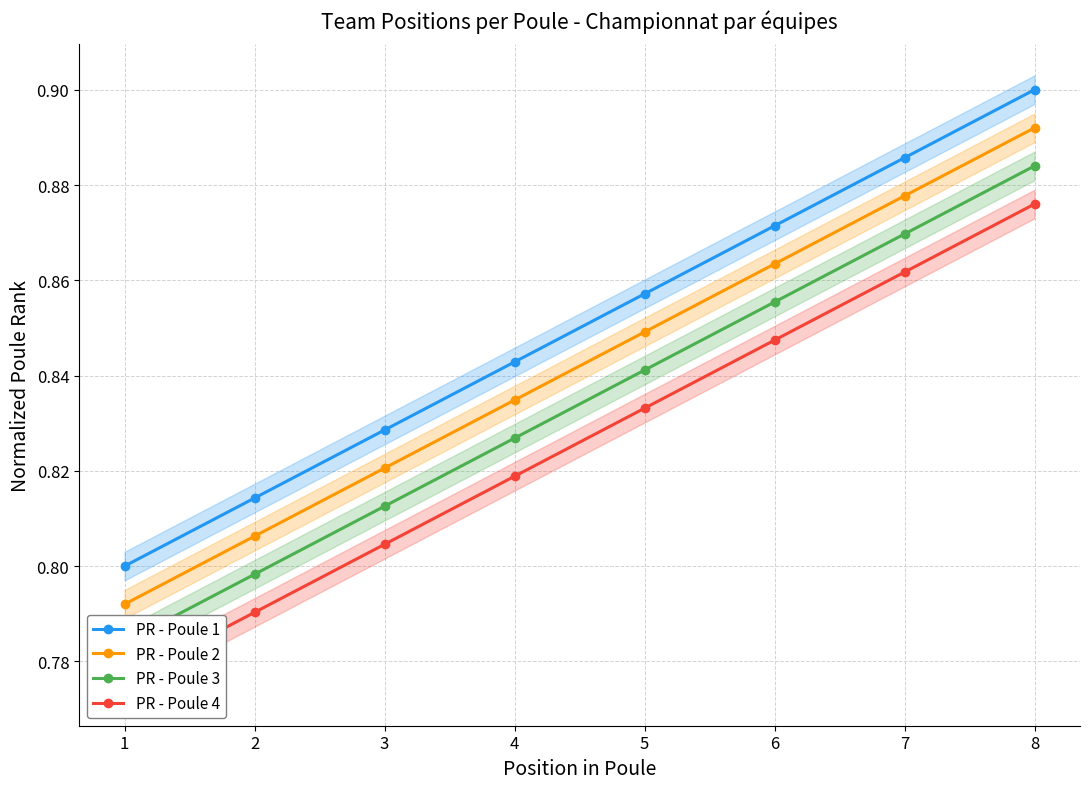

Does the chart have visible grid lines?

Yes